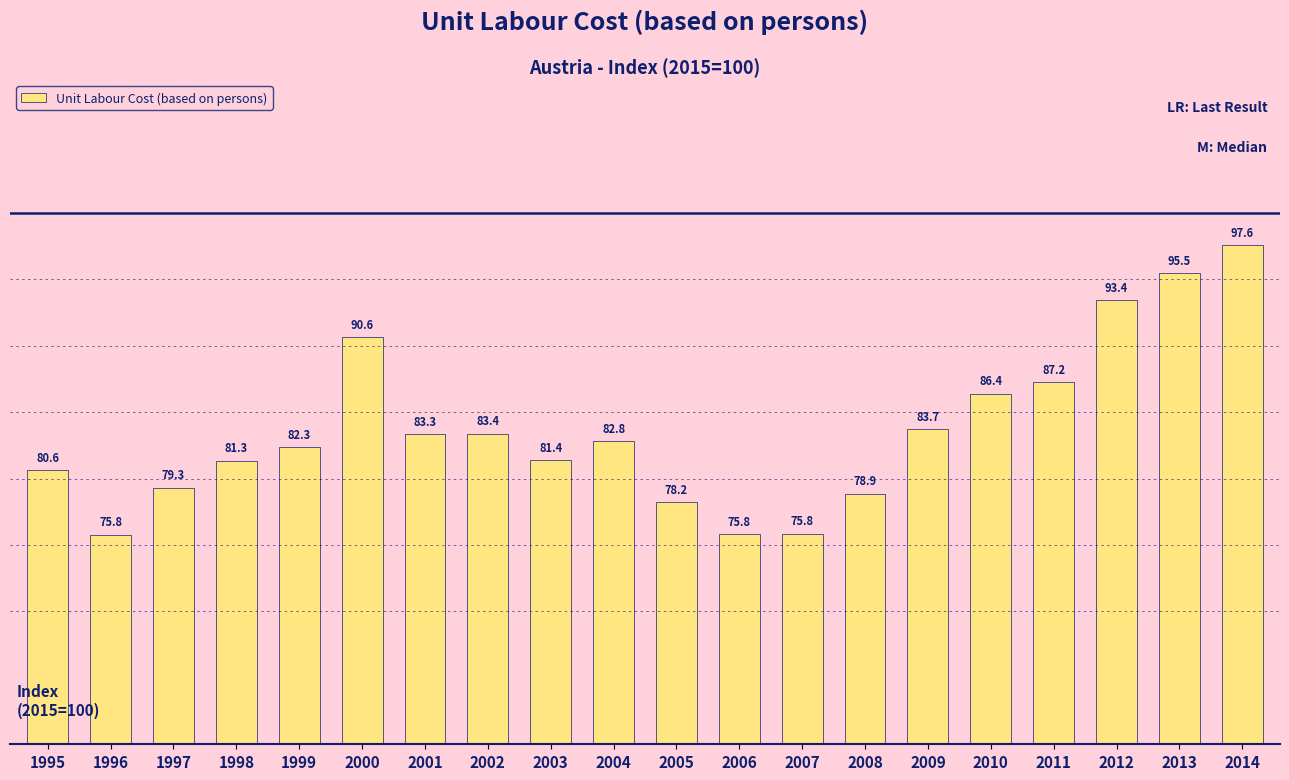

What is the maximum value shown in the chart?

97.6